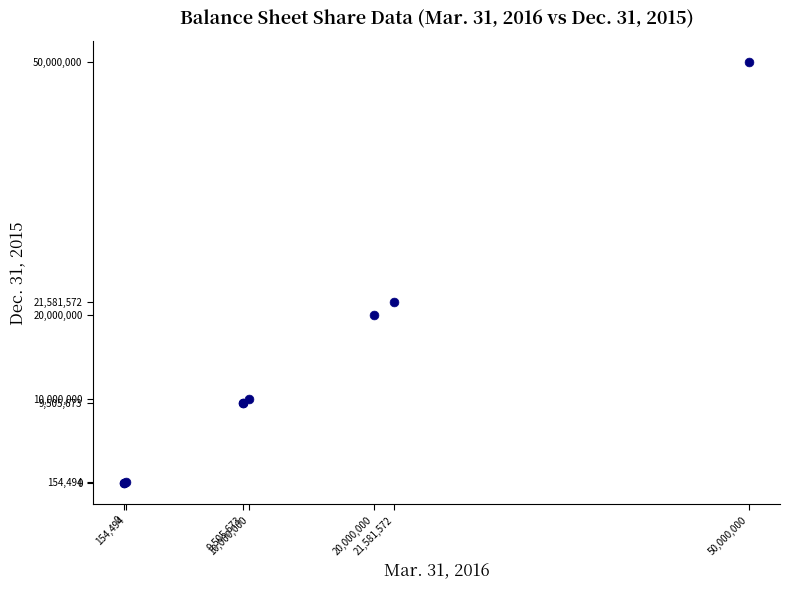

What Y value in the scatter plot is closest to 25000000?

21581572